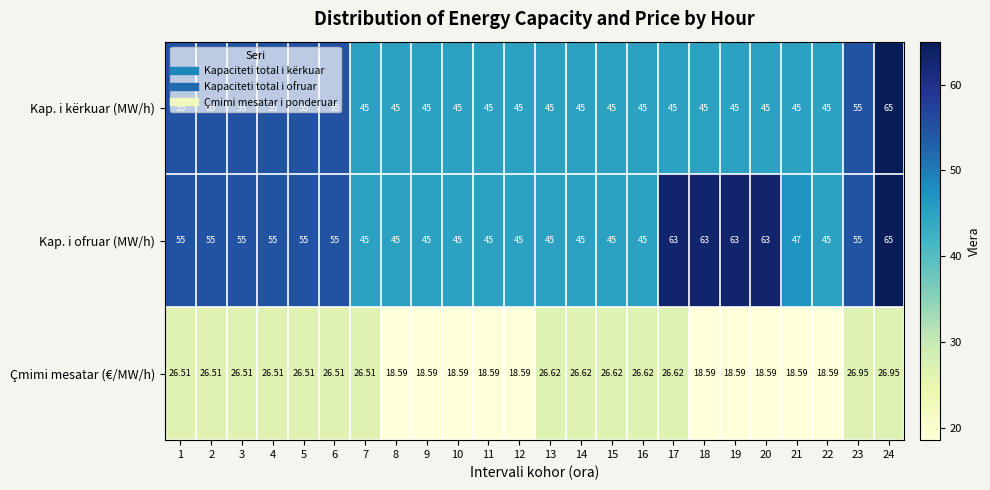

Rank the series at 21 from lowest to highest value.

Çmimi mesatar (€/MW/h), Kap. i kërkuar (MW/h), Kap. i ofruar (MW/h)